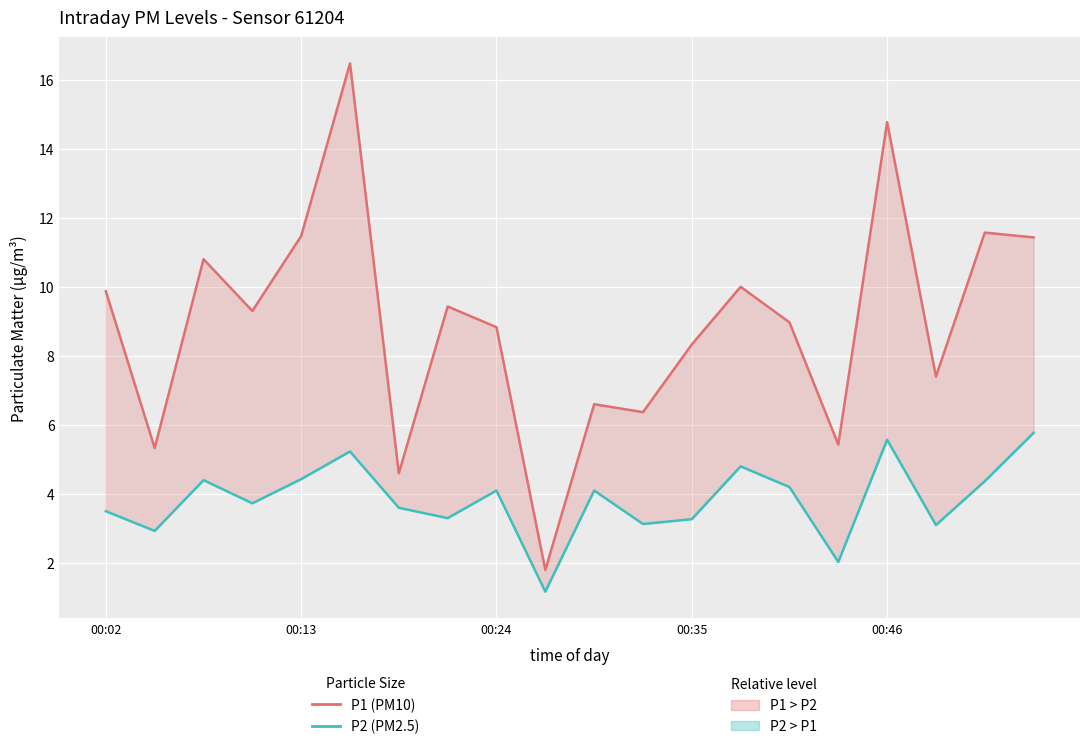

List the labels in order of P2 (PM2.5) value, largest first.

19, 16, 5, 13, 00:46, 00:24, 18, 14, 8, 10, 00:35, 6, 00:02, 7, 12, 11, 17, 00:13, 15, 9